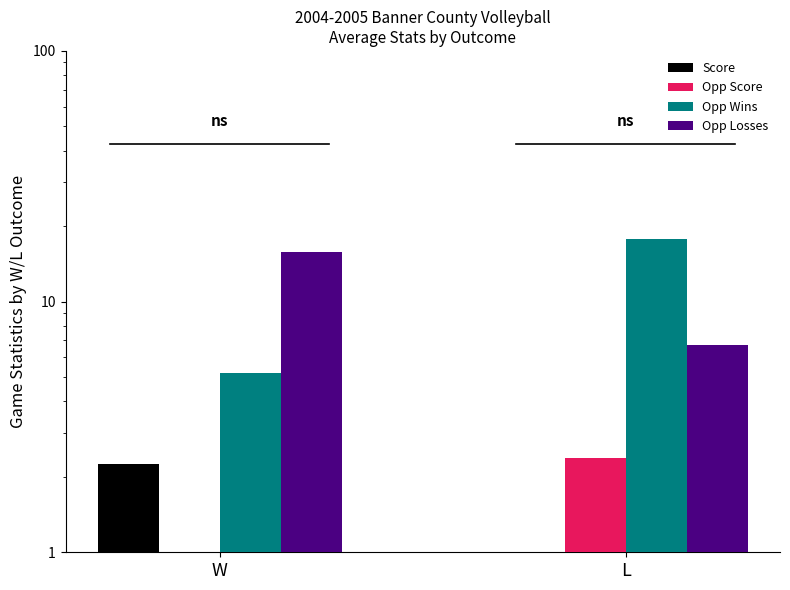

What is the minimum value for Opp Score?

0.2